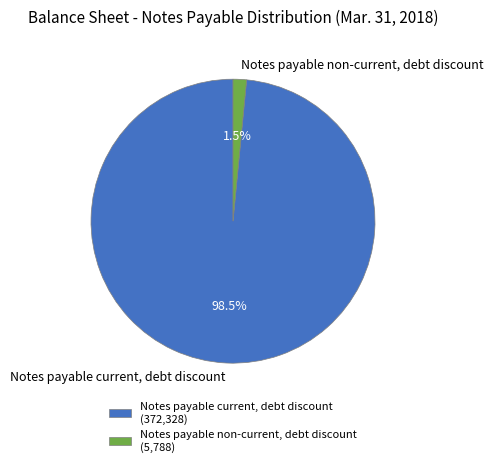

Which has a higher value, Notes payable current, debt discount or Notes payable non-current, debt discount?

Notes payable current, debt discount